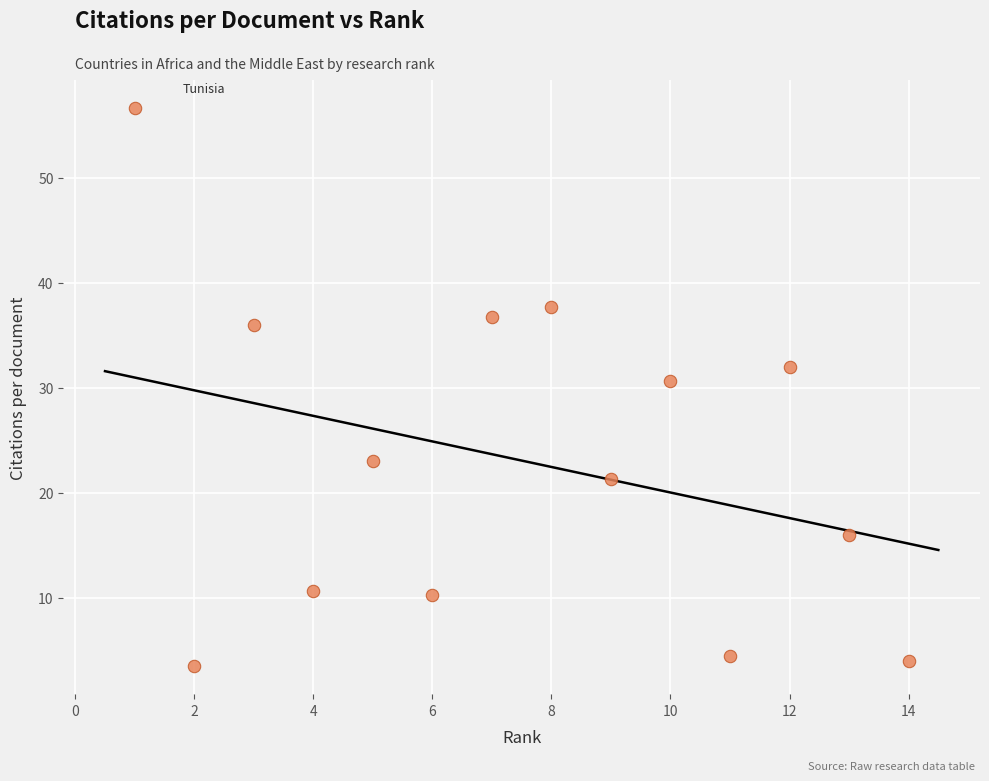

What Y value in the scatter plot is closest to 30?

30.7